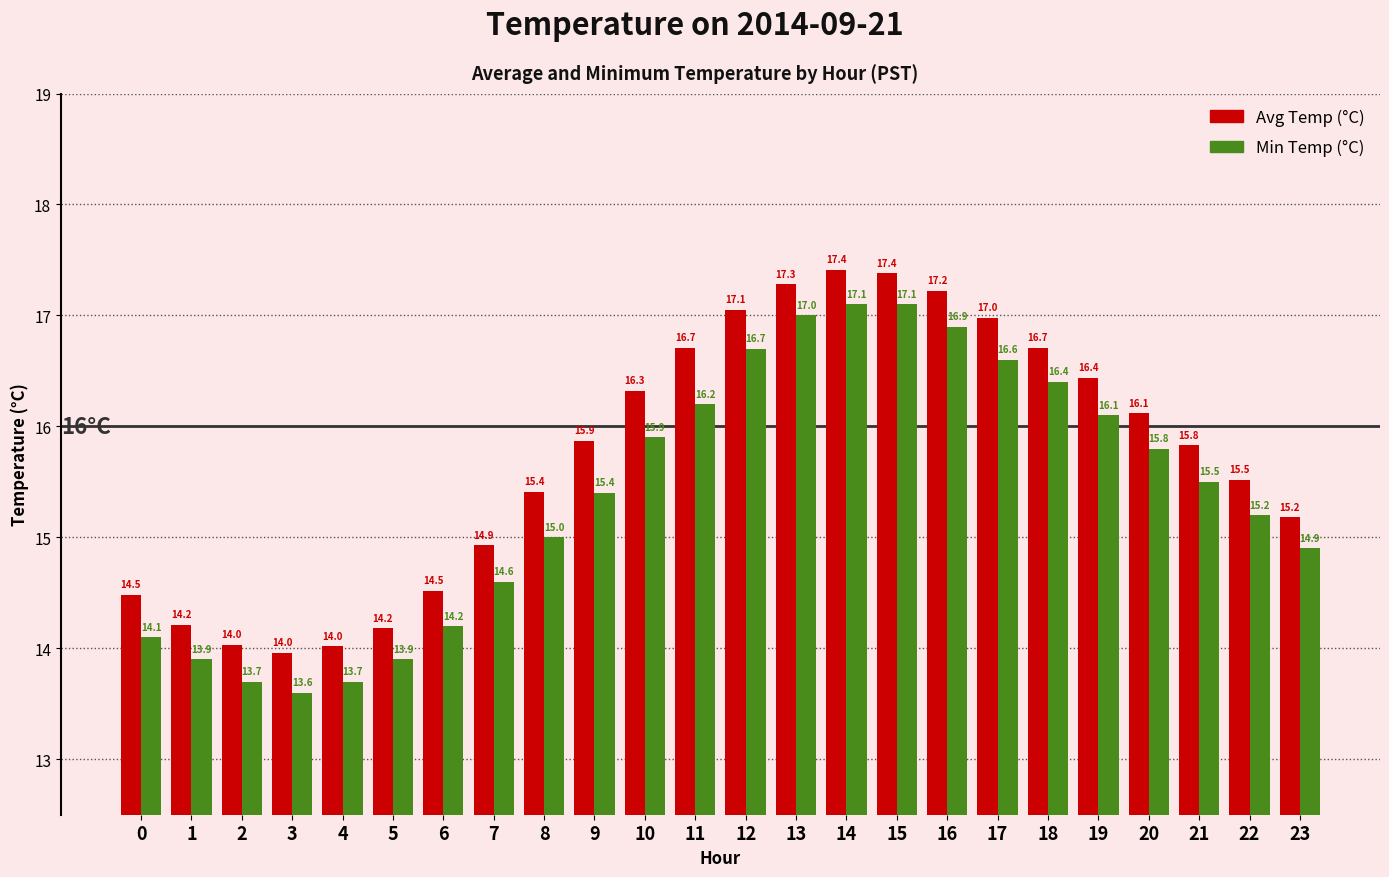

Is the value of Avg Temp (°C) at 10 greater than the value of Min Temp (°C) at 11?

Yes